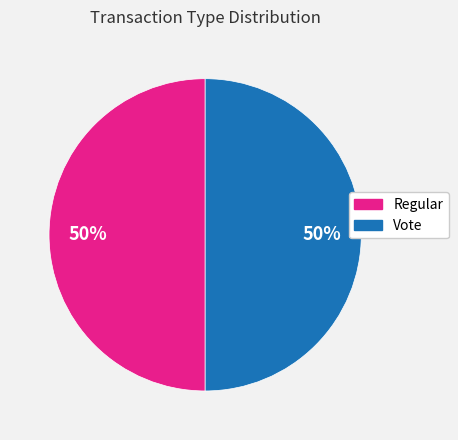

Count the number of slices in the pie.

2